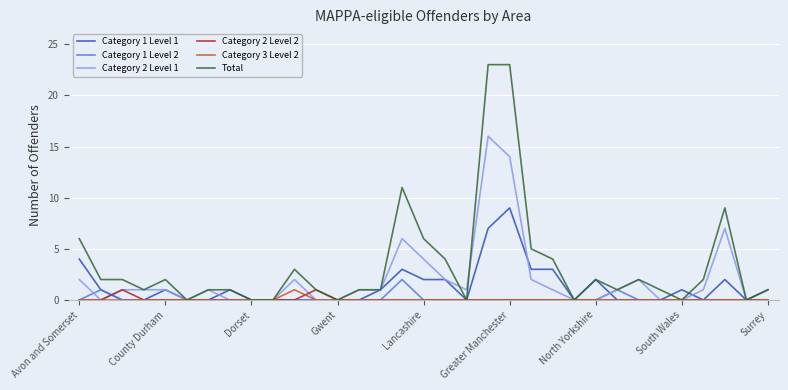

What is the greatest value displayed?

23